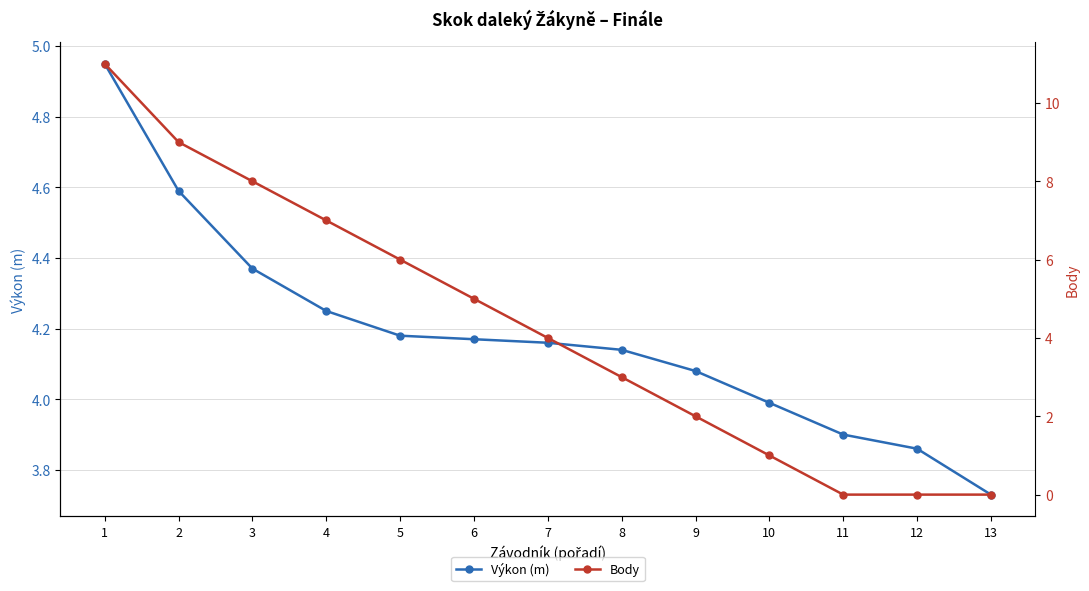

Reading left to right, list all the values displayed in this chart.

Výkon (m): 5.0	4.6	4.4	4.2	4.2	4.2	4.2	4.1	4.1	4.0	3.9	3.9	3.7
Body: 11.0	9.0	8.0	7.0	6.0	5.0	4.0	3.0	2.0	1.0	0.0	0.0	0.0